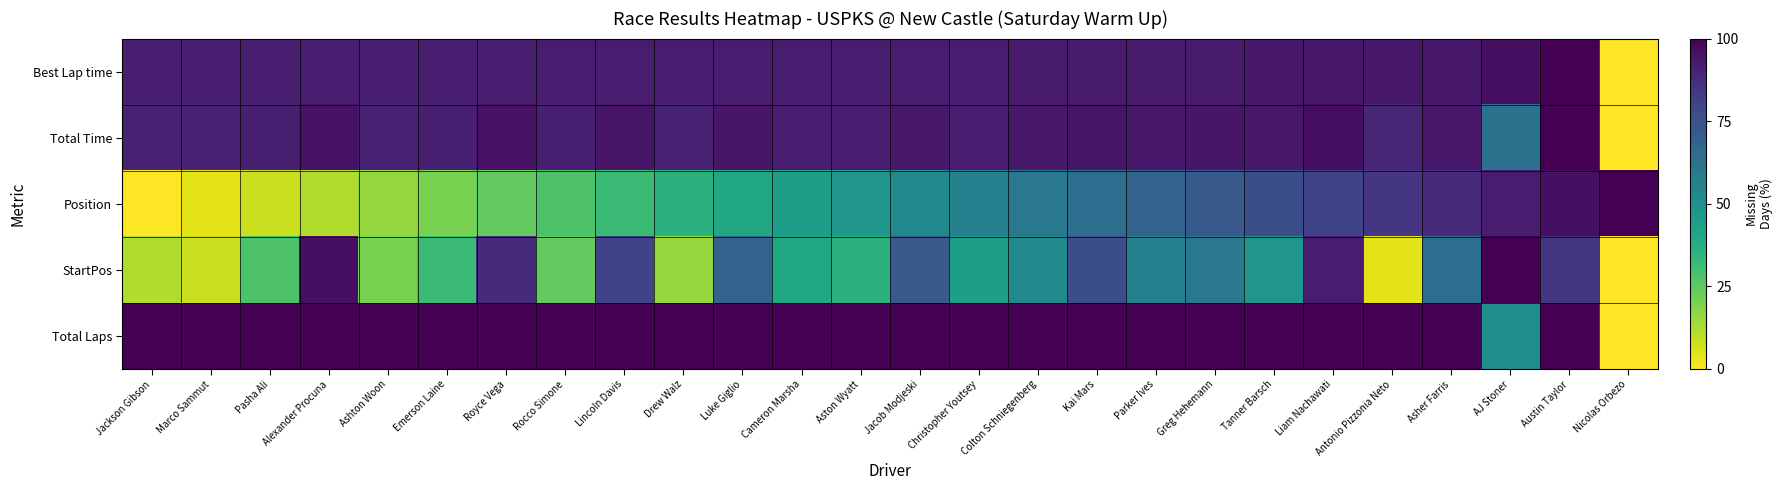

What is the total value across all series at Royce Vega?

398.8